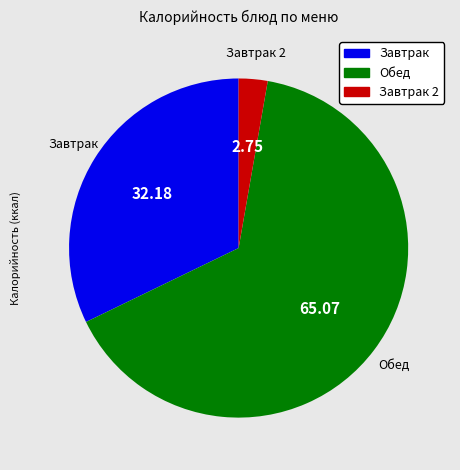

Is there any slice that represents more than half of the pie?

Yes